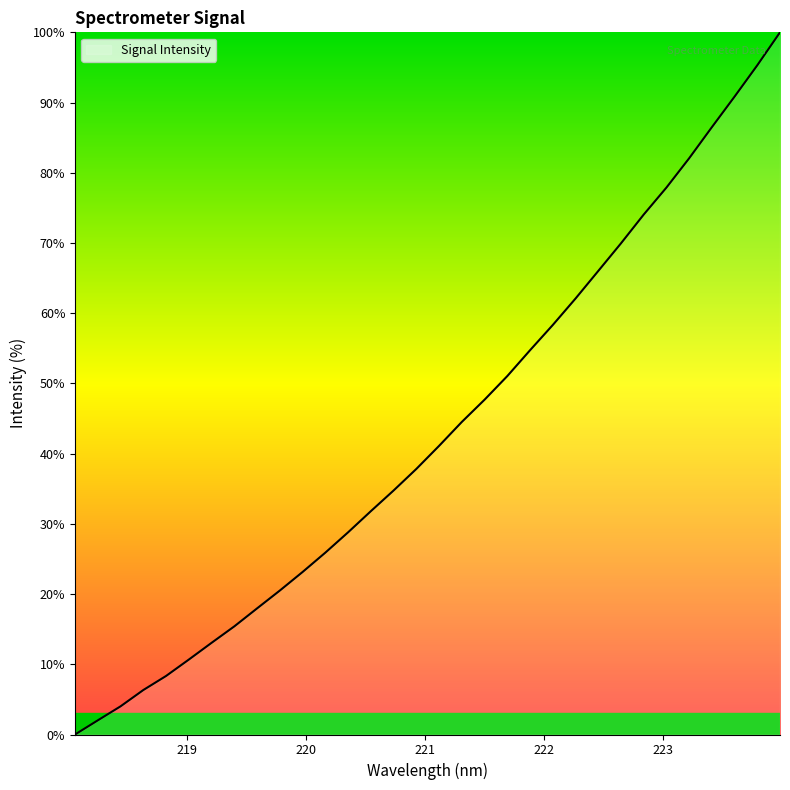

What is the difference between the maximum and minimum values?

100.0